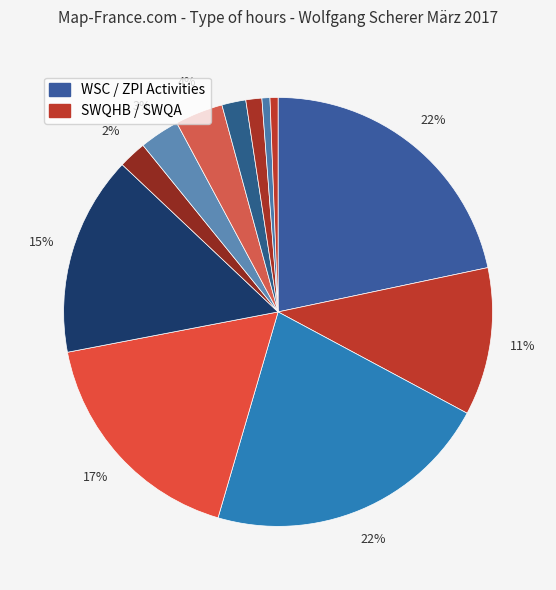

How many segments does this pie chart have?

12